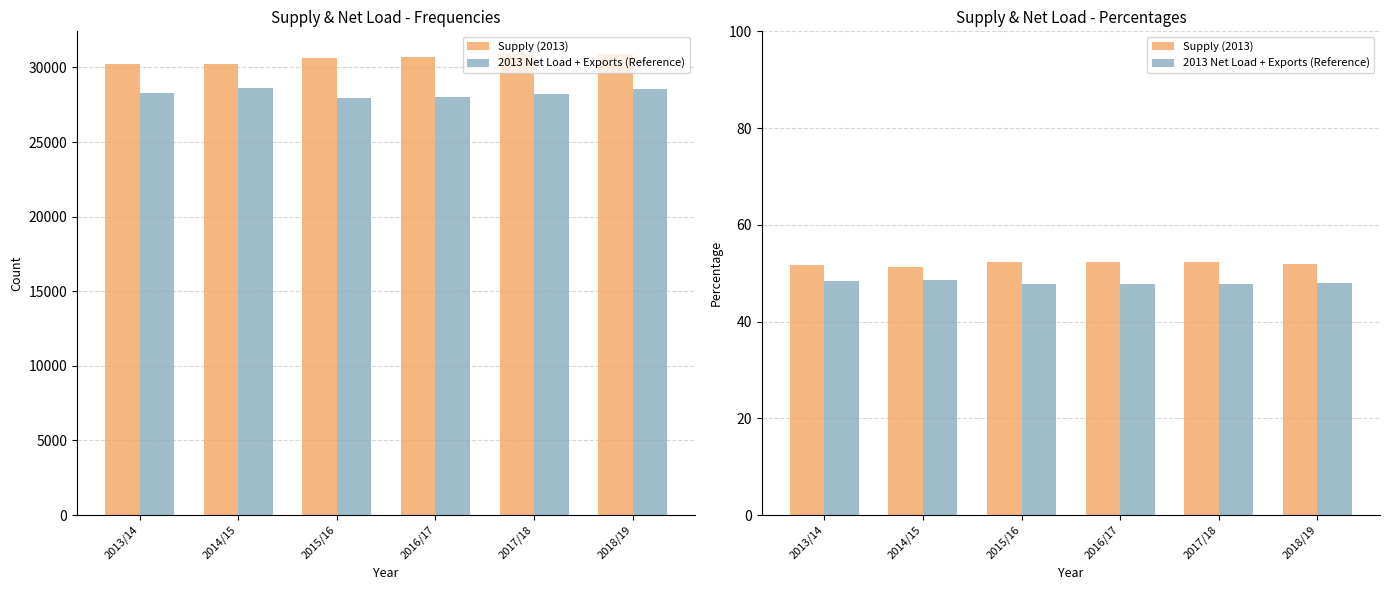

Between 2014/15 and 2018/19, which is larger?

2018/19